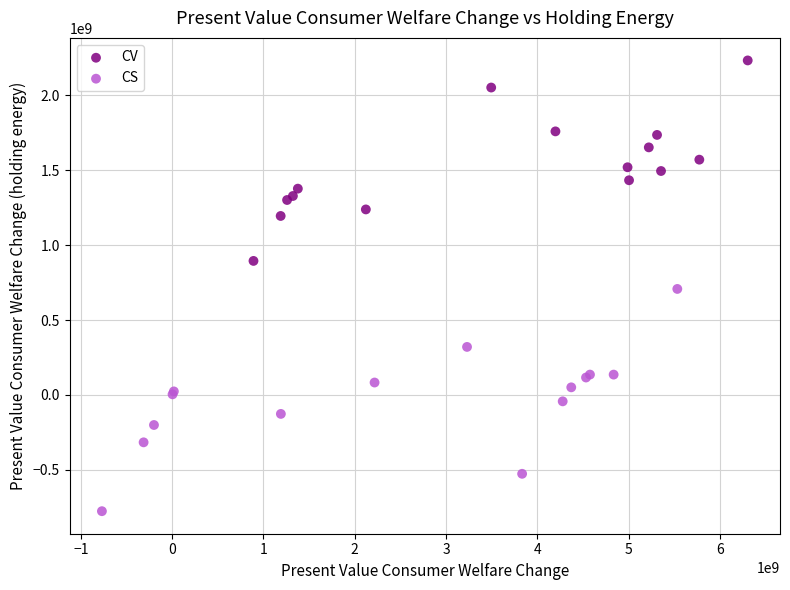

Which series reaches the minimum Y coordinate?

CS